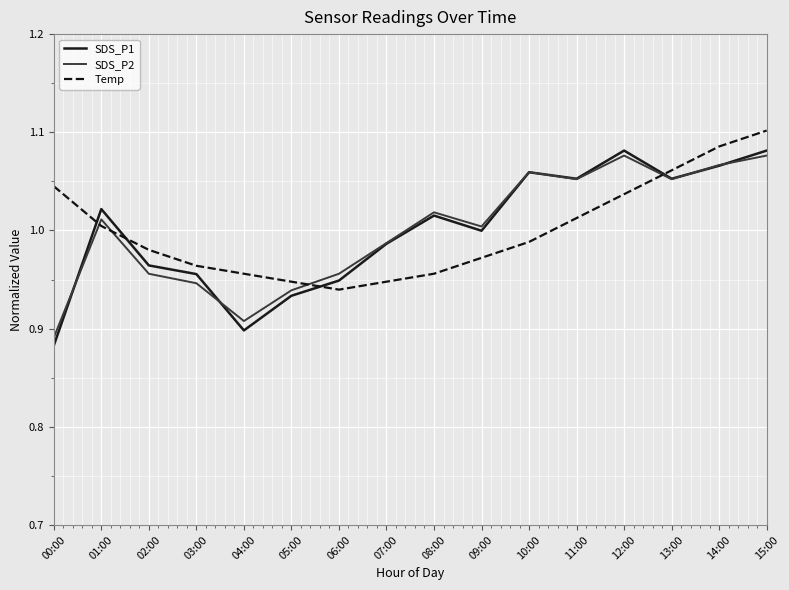

Between 02:00 and 04:00, which series saw the biggest shift?

SDS_P1